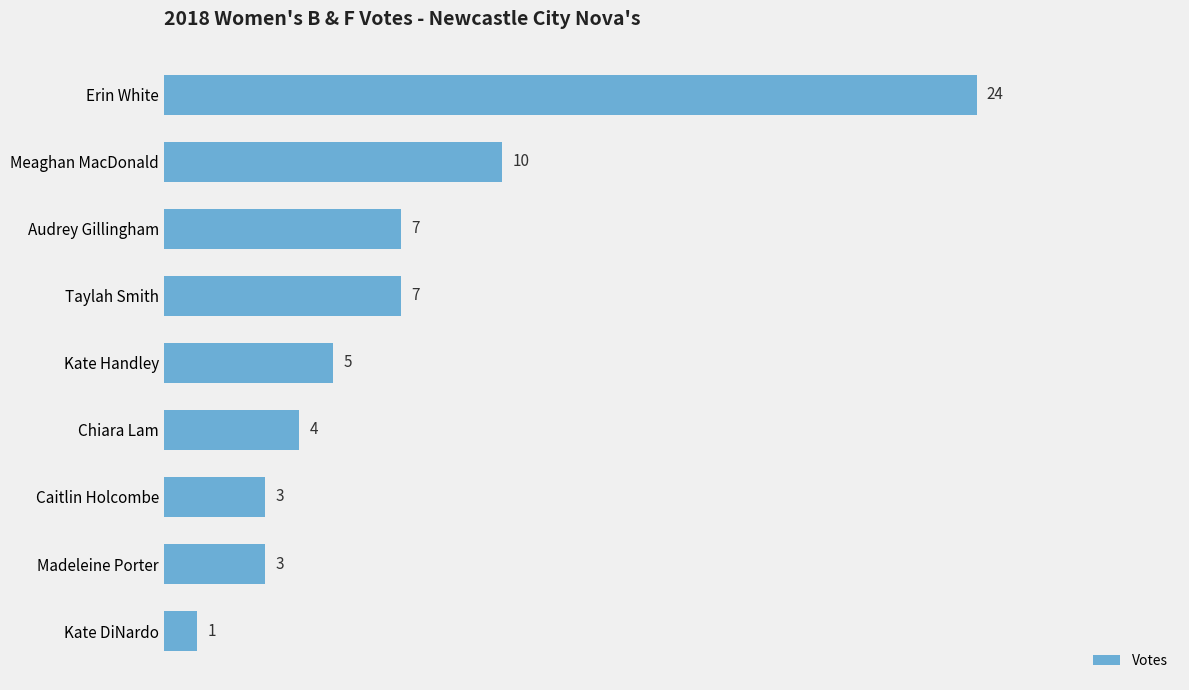

Reading top to bottom, what are all the values shown in this chart?

24	10	7	7	5	4	3	3	1